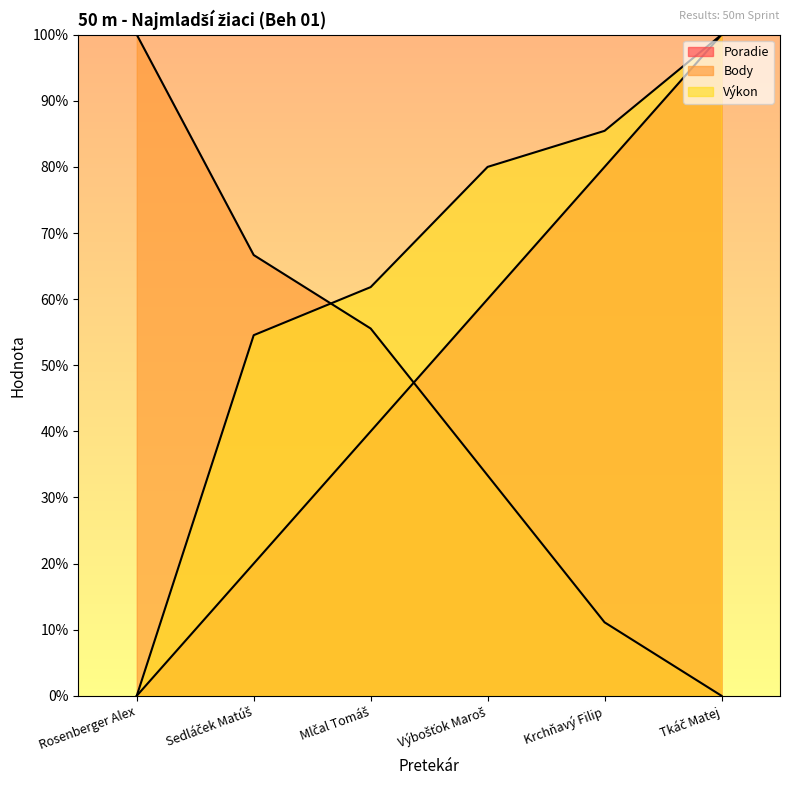

Rank the series by their average value, from highest to lowest.

Výkon, Poradie, Body